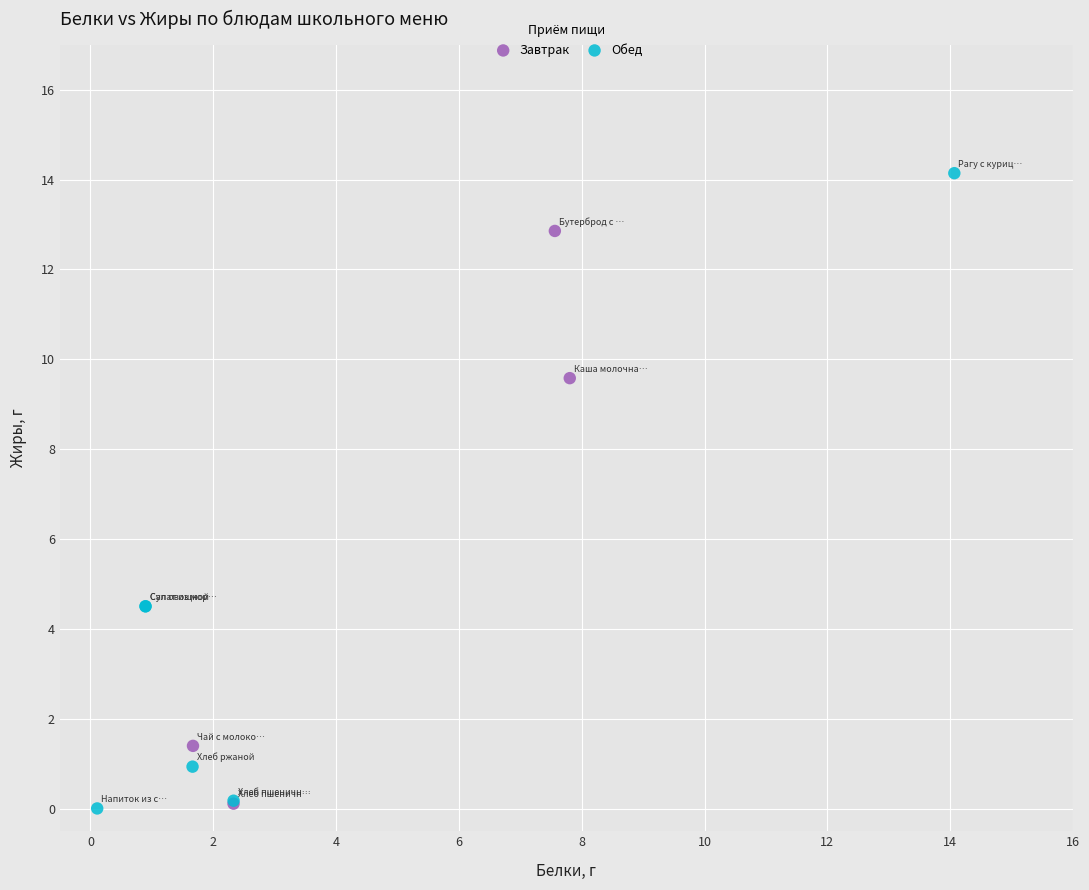

Which series contains the highest Y value?

Обед